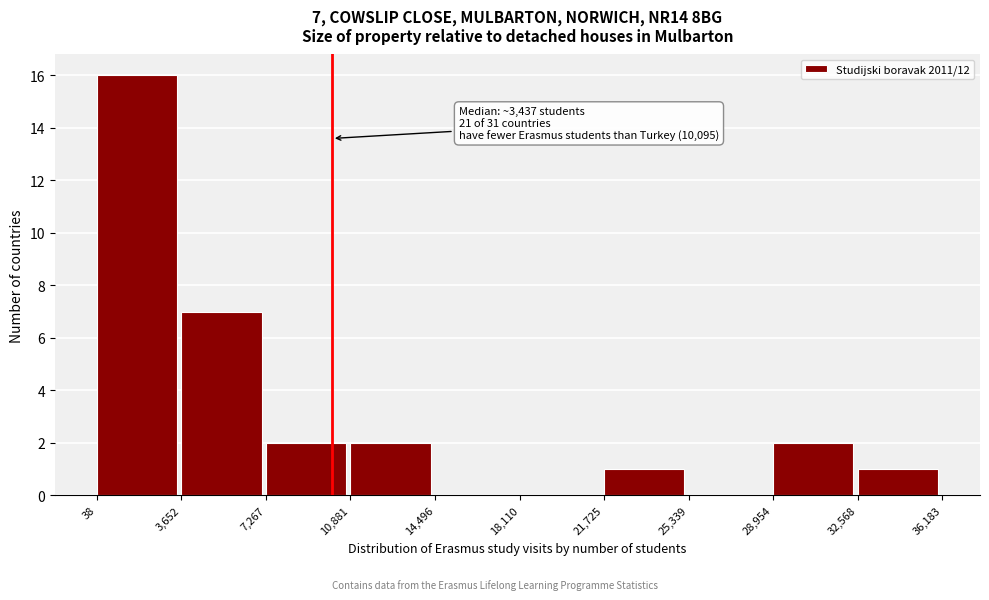

Which range on the x-axis has the tallest bar?

38 to 3,652